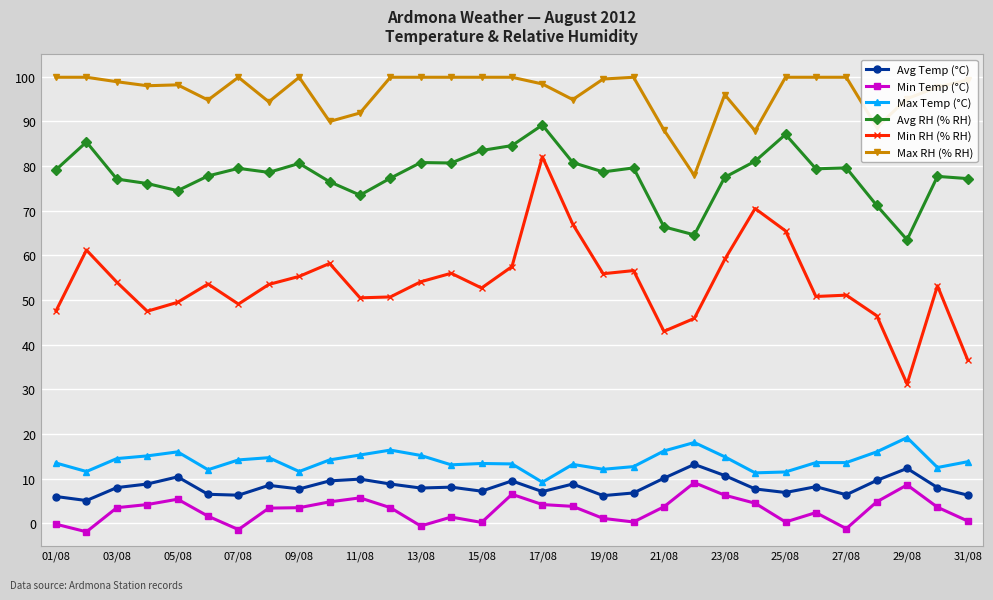

True or false: Avg Temp (°C) and Min RH (% RH) cross at least once.

False